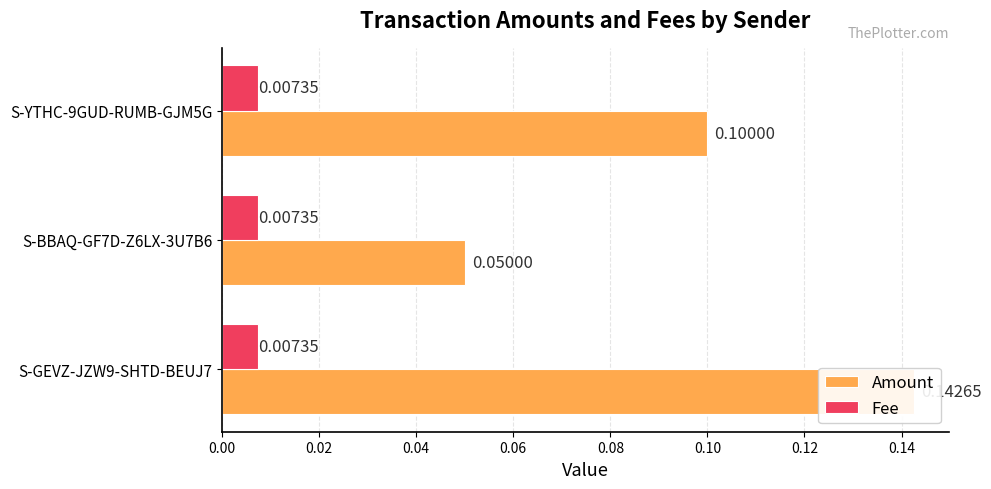

What is the average value of the Fee series?

0.3